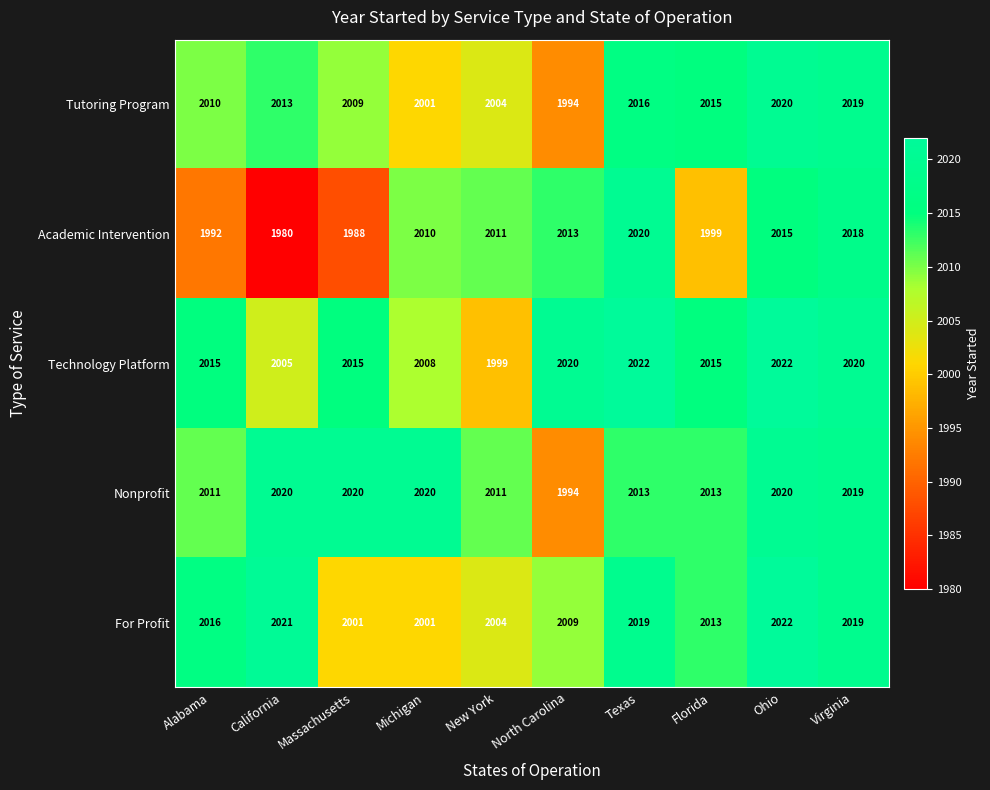

Which series has the widest spread of values?

Academic Intervention